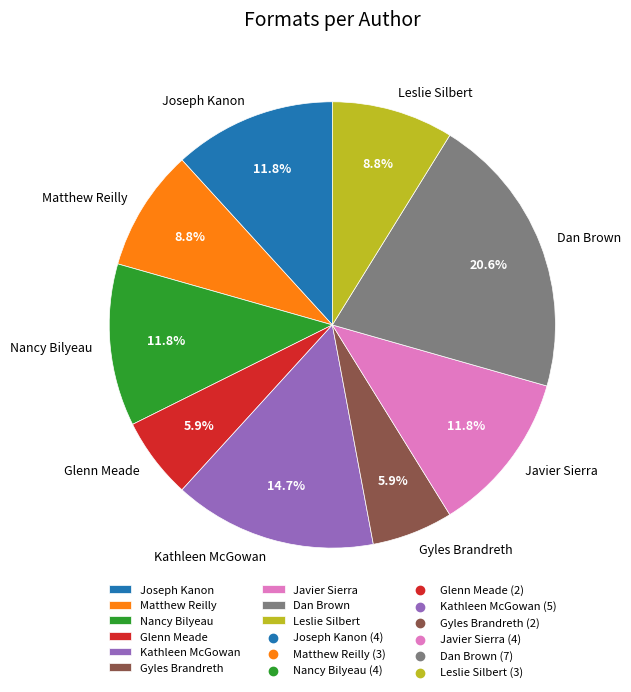

How many segments does this pie chart have?

9